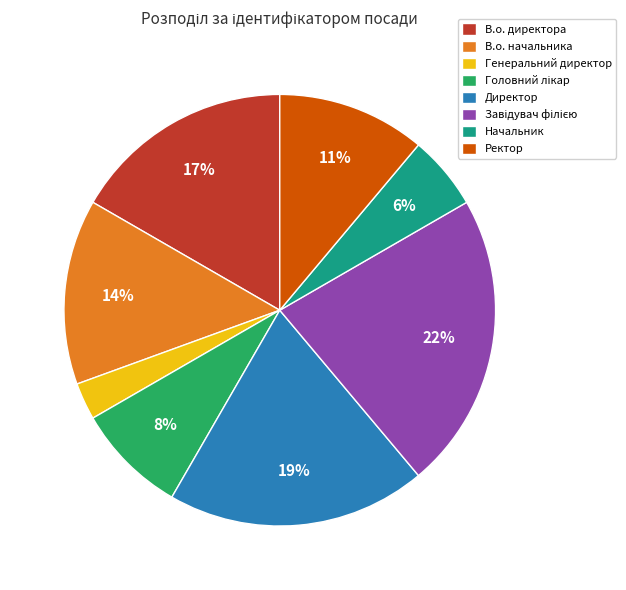

Does В.о. директора account for over 50% of the chart?

No